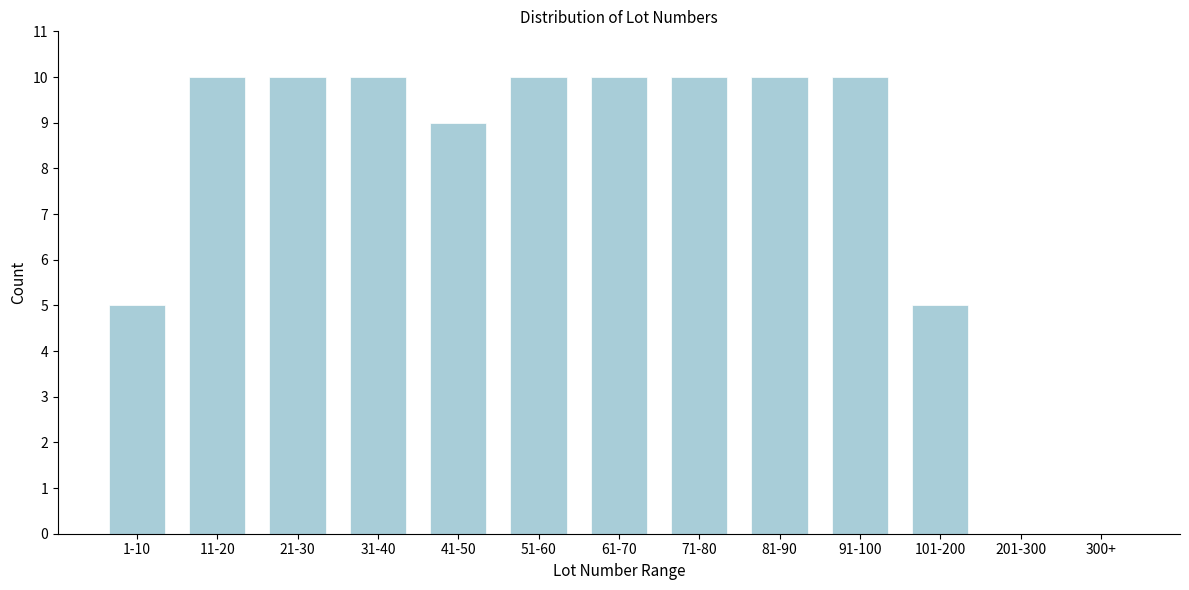

Reading left to right, transcribe all the data shown in this chart.

1-10=5	11-20=10	21-30=10	31-40=10	41-50=9	51-60=10	61-70=10	71-80=10	81-90=10	91-100=10	101-200=5	201-300=0	300+=0